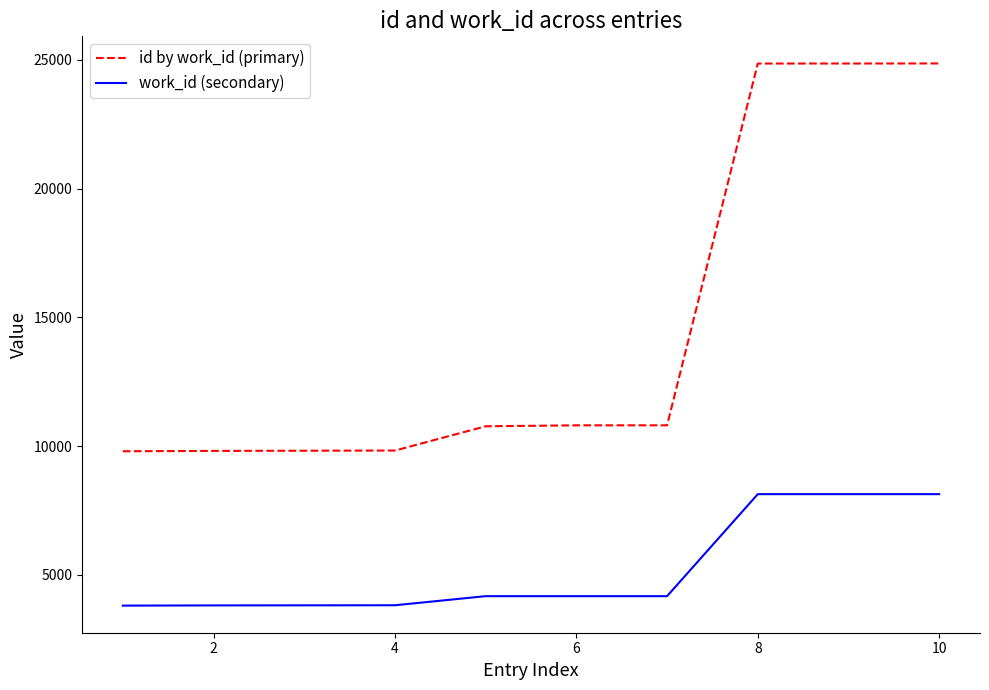

Is this an area chart (filled region under the line)?

No